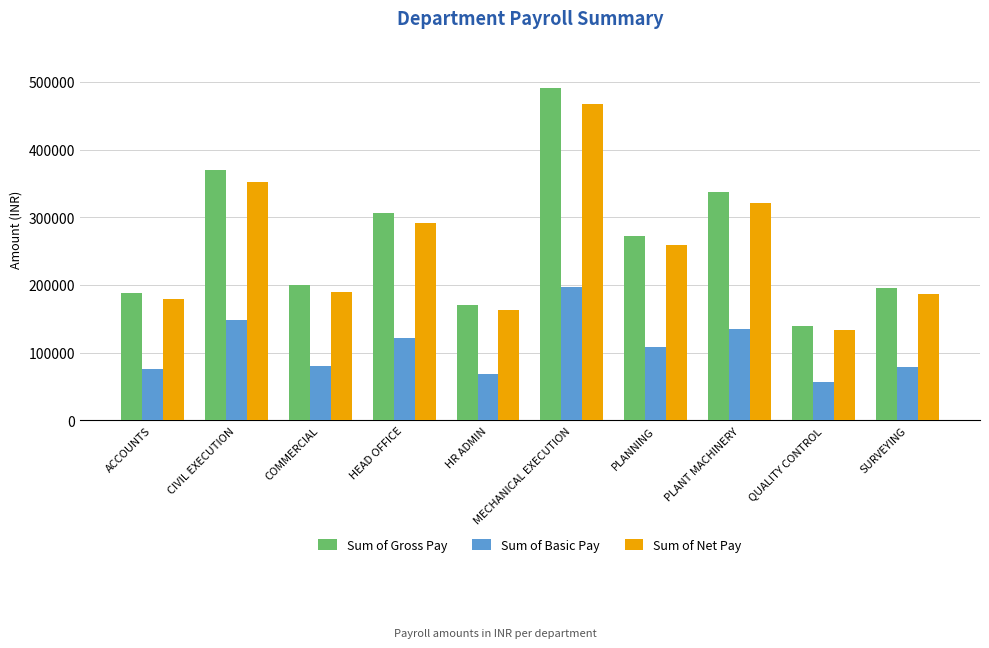

What is the difference between the highest and lowest values at MECHANICAL EXECUTION?

294720